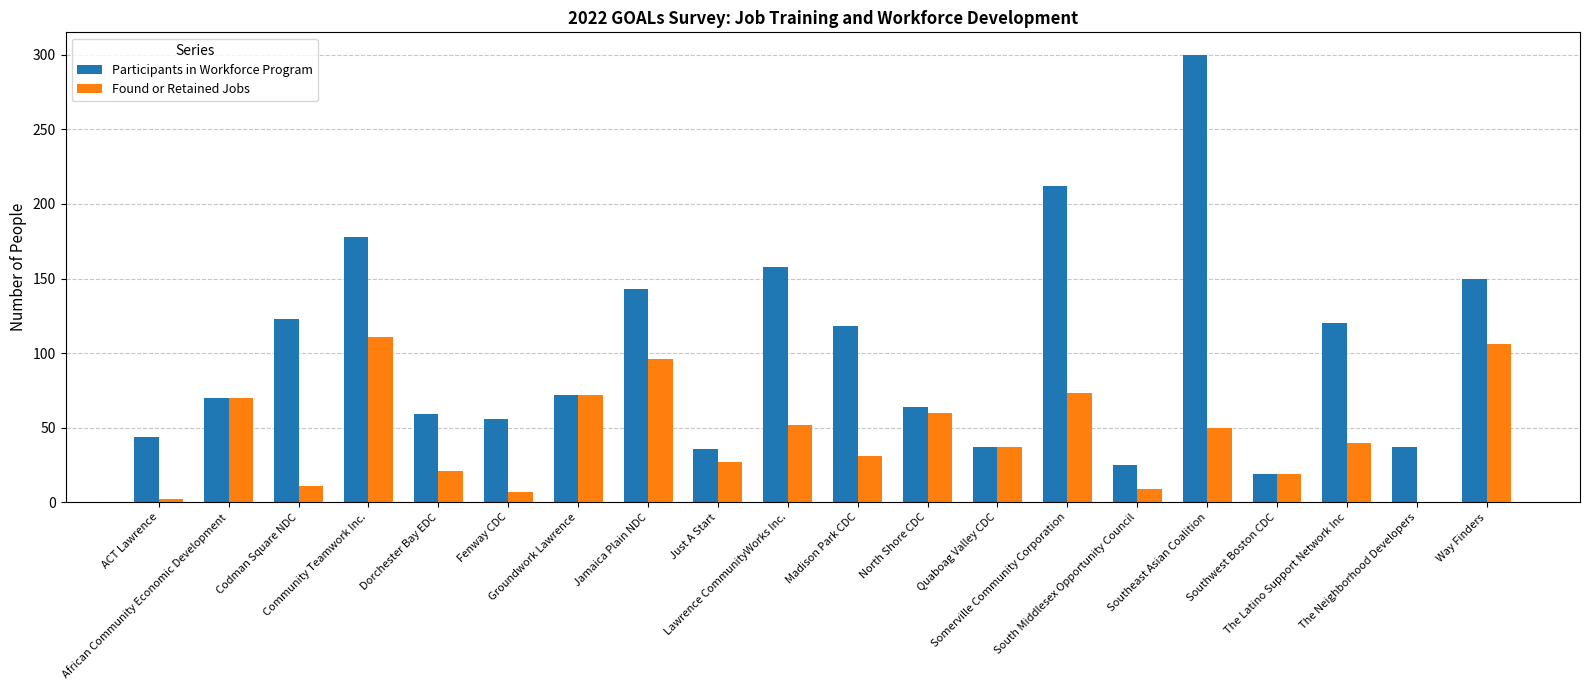

Which series has the largest total across all categories?

Participants in Workforce Program